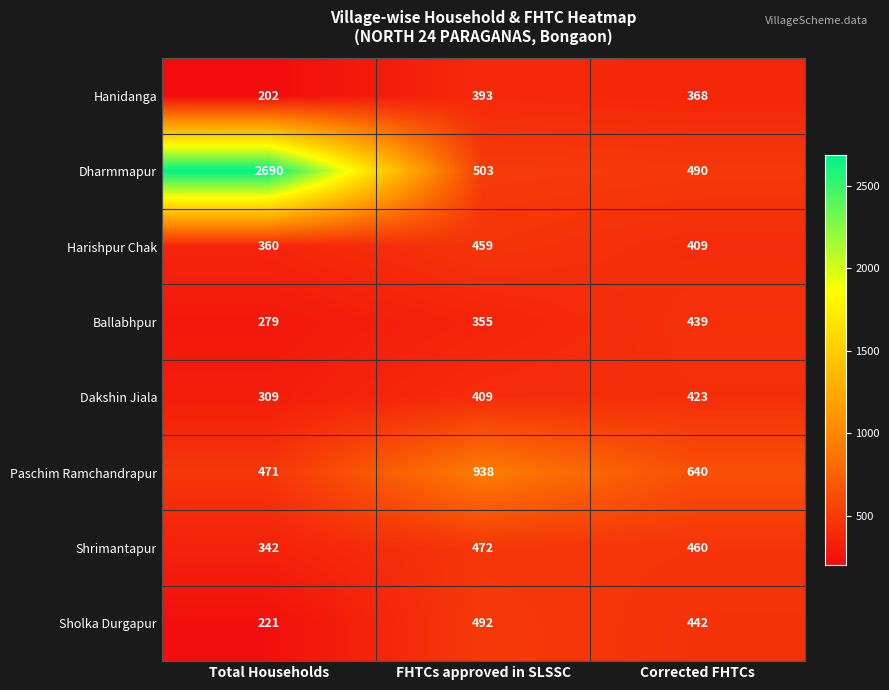

What is the difference between the highest and lowest values at FHTCs approved in SLSSC?

583